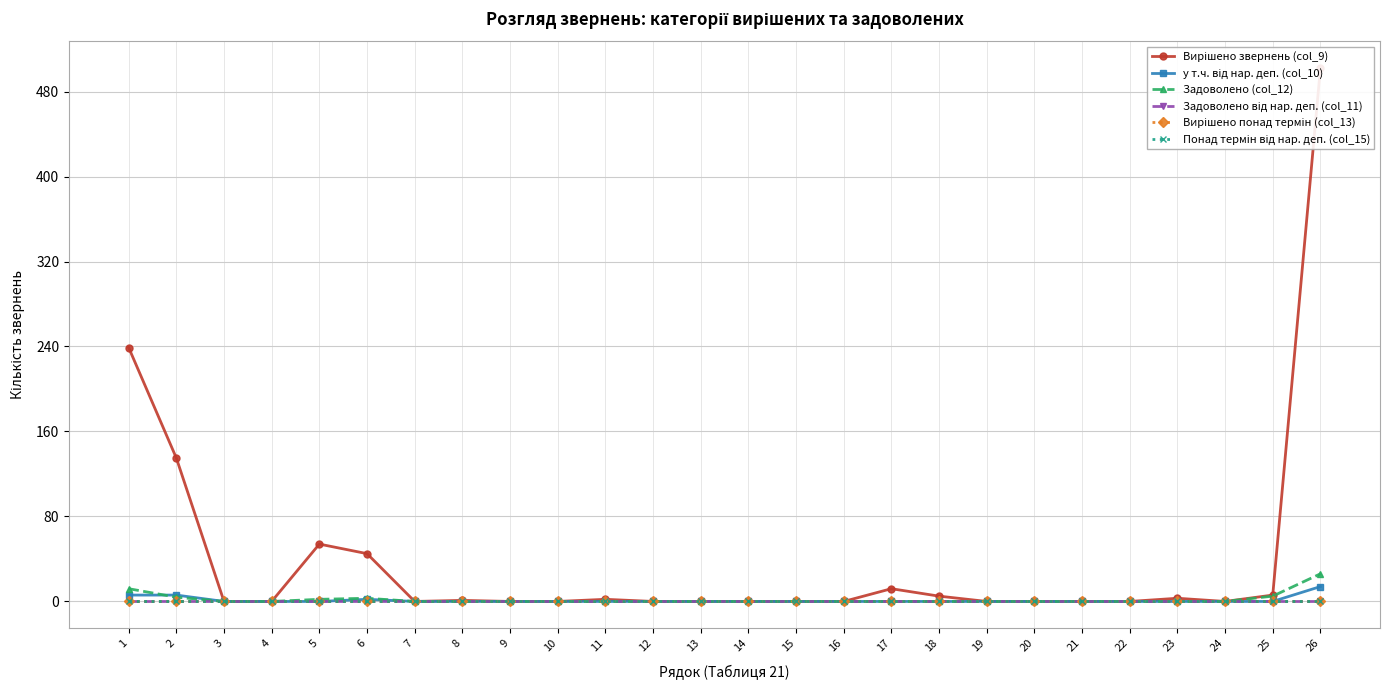

Reading left to right, extract all data points from this chart.

Вирішено звернень (col_9): 1=239	2=135	3=0	4=0	5=54	6=45	7=0	8=1	9=0	10=0	11=2	12=0	13=0	14=0	15=0	16=0	17=12	18=5	19=0	20=0	21=0	22=0	23=3	24=0	25=6	26=502
у т.ч. від нар. деп. (col_10): 1=6	2=6	3=0	4=0	5=0	6=2	7=0	8=0	9=0	10=0	11=0	12=0	13=0	14=0	15=0	16=0	17=0	18=0	19=0	20=0	21=0	22=0	23=0	24=0	25=0	26=14
Задоволено (col_12): 1=12	2=4	3=0	4=0	5=2	6=3	7=0	8=0	9=0	10=0	11=0	12=0	13=0	14=0	15=0	16=0	17=0	18=0	19=0	20=0	21=0	22=0	23=0	24=0	25=5	26=26
Задоволено від нар. деп. (col_11): 1=0	2=0	3=0	4=0	5=0	6=0	7=0	8=0	9=0	10=0	11=0	12=0	13=0	14=0	15=0	16=0	17=0	18=0	19=0	20=0	21=0	22=0	23=0	24=0	25=0	26=0
Вирішено понад термін (col_13): 1=0	2=0	3=0	4=0	5=0	6=0	7=0	8=0	9=0	10=0	11=0	12=0	13=0	14=0	15=0	16=0	17=0	18=0	19=0	20=0	21=0	22=0	23=0	24=0	25=0	26=0
Понад термін від нар. деп. (col_15): 1=0	2=0	3=0	4=0	5=0	6=0	7=0	8=0	9=0	10=0	11=0	12=0	13=0	14=0	15=0	16=0	17=0	18=0	19=0	20=0	21=0	22=0	23=0	24=0	25=0	26=0